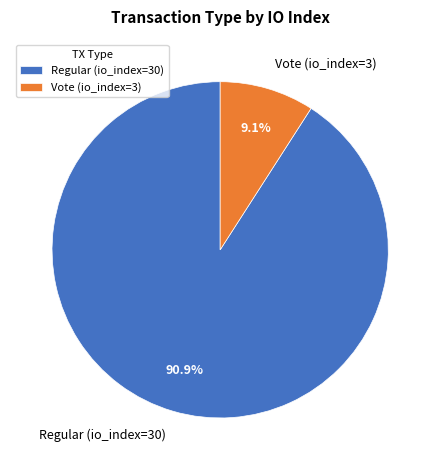

How many slices are in this pie chart?

2